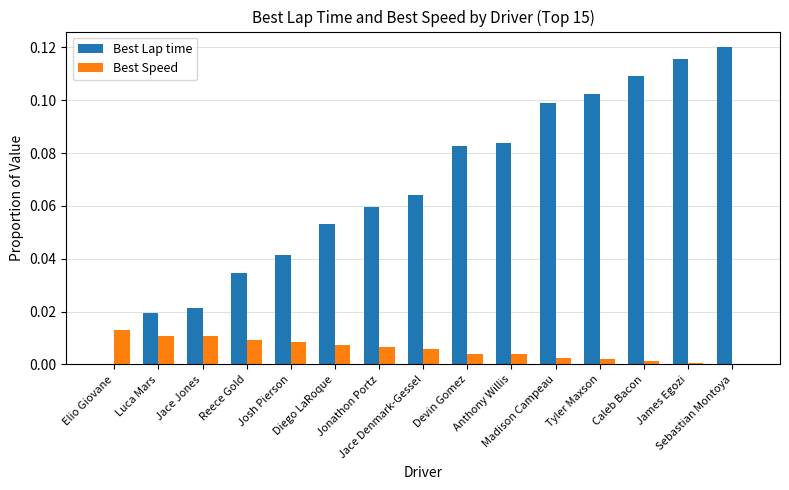

What is the sum of all Best Lap time values?

1.0